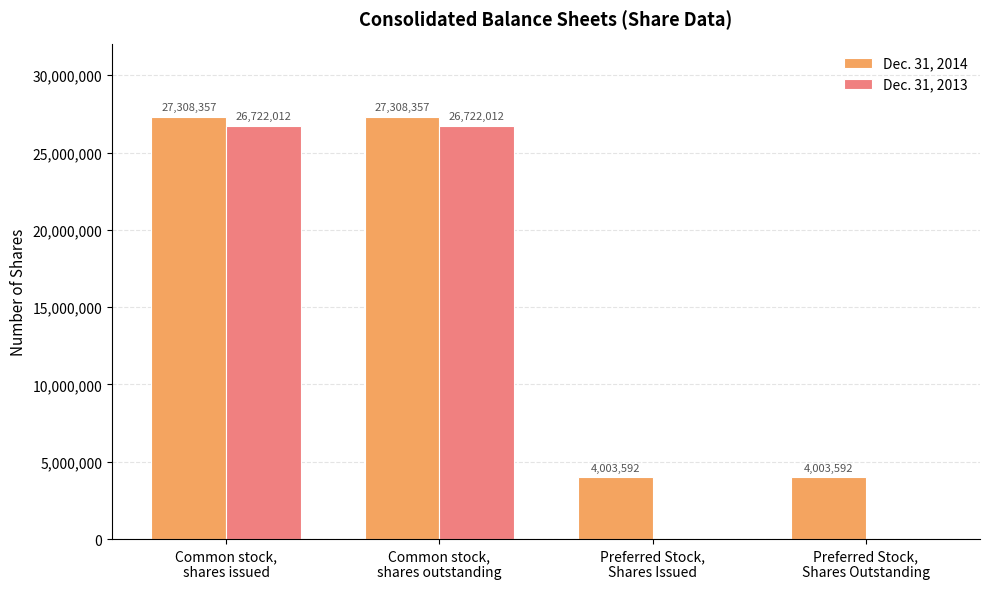

Are the bars grouped side by side (vs. stacked)?

Yes